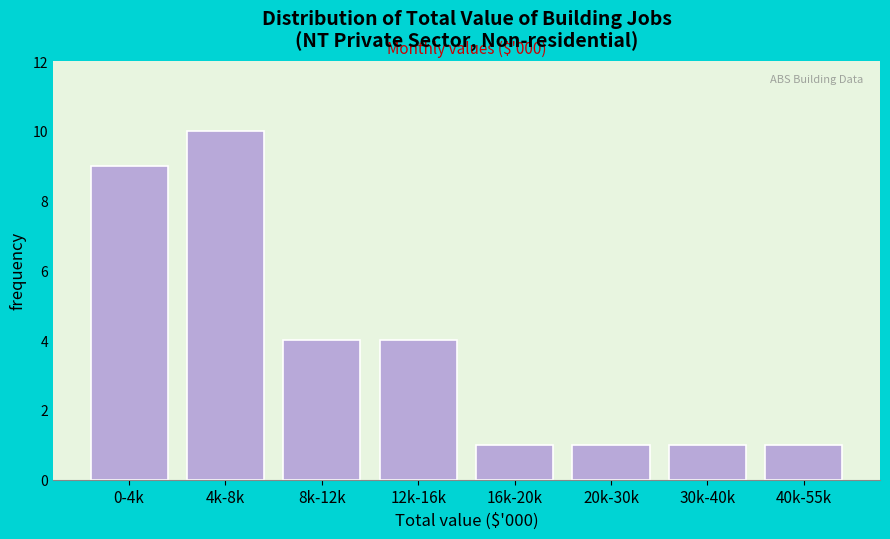

Reading left to right, extract all data points from this chart.

0-4k=9	4k-8k=10	8k-12k=4	12k-16k=4	16k-20k=1	20k-30k=1	30k-40k=1	40k-55k=1